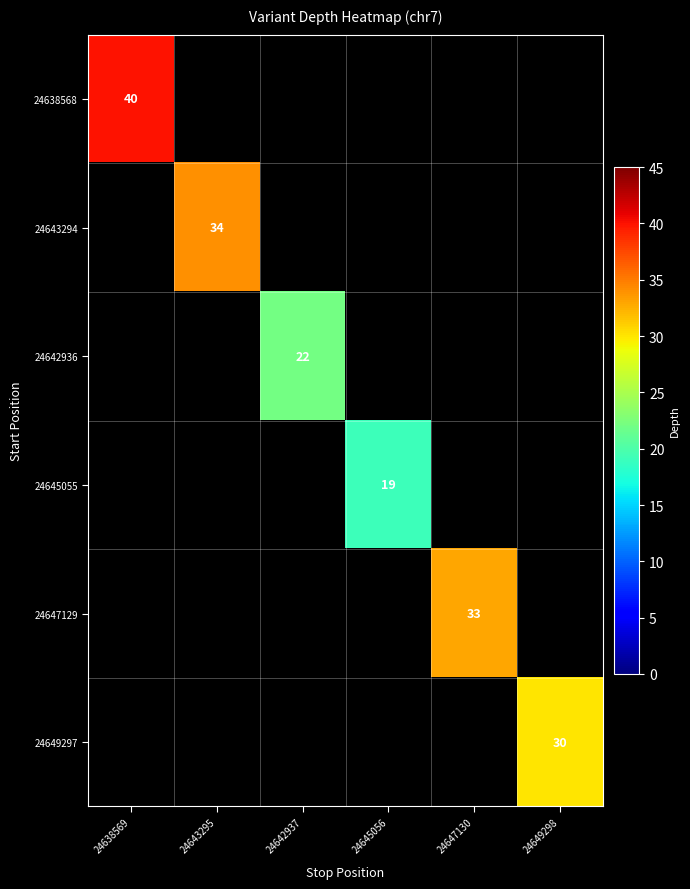

At which label is 24638568 closest to 40?

24638569